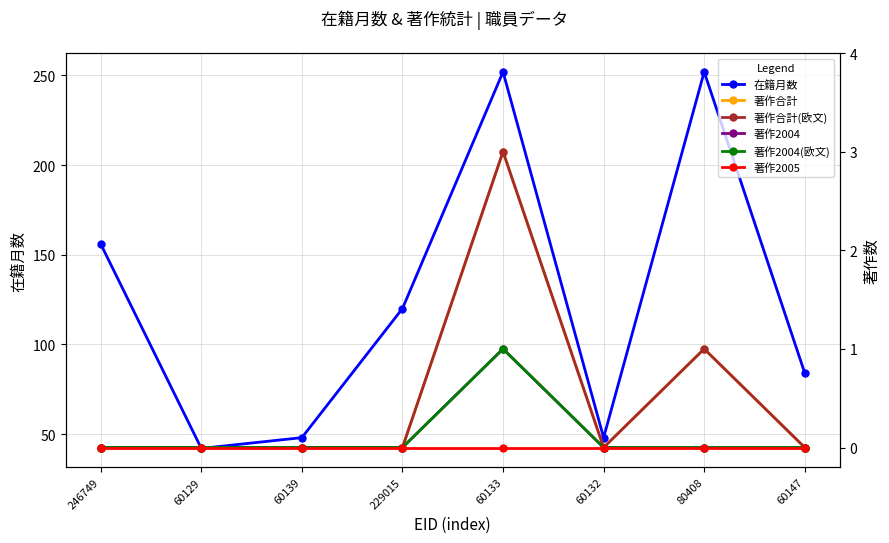

True or false: 著作2004(欧文) and 著作2004 cross at least once.

False